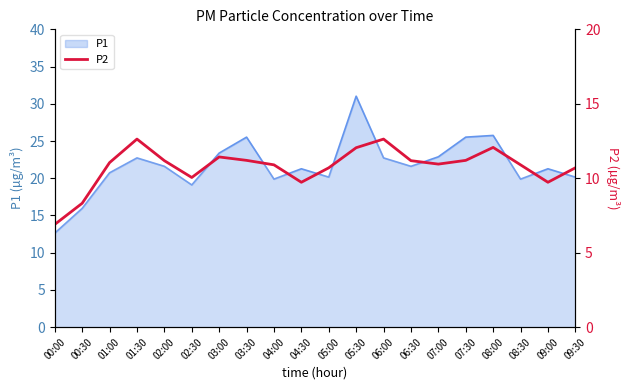

What is the change in value from 07:00 to 09:00?

-1.2